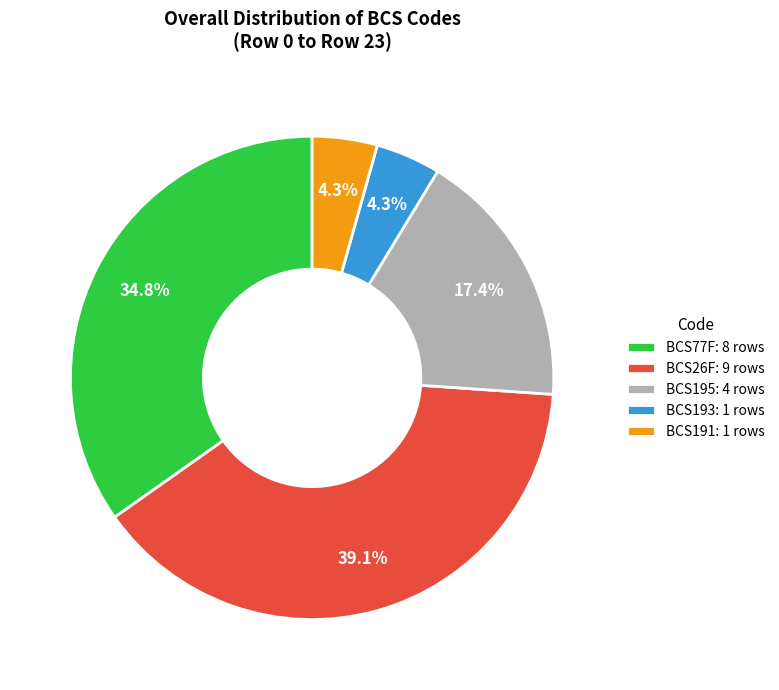

Is it true that BCS26F is 39% of the pie?

True